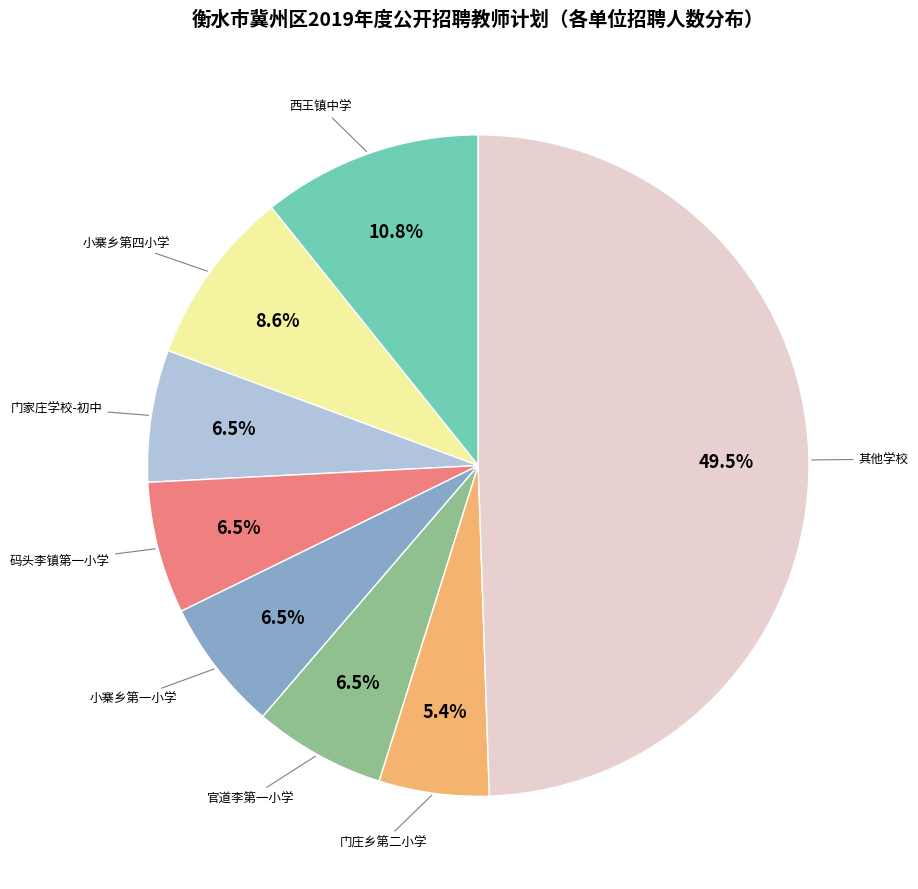

Count the number of slices in the pie.

8